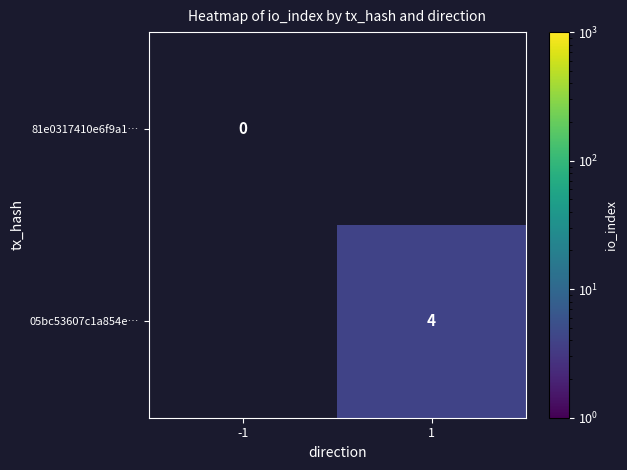

Is it true that 05bc53607c1a854e… equals 6 at 1?

False